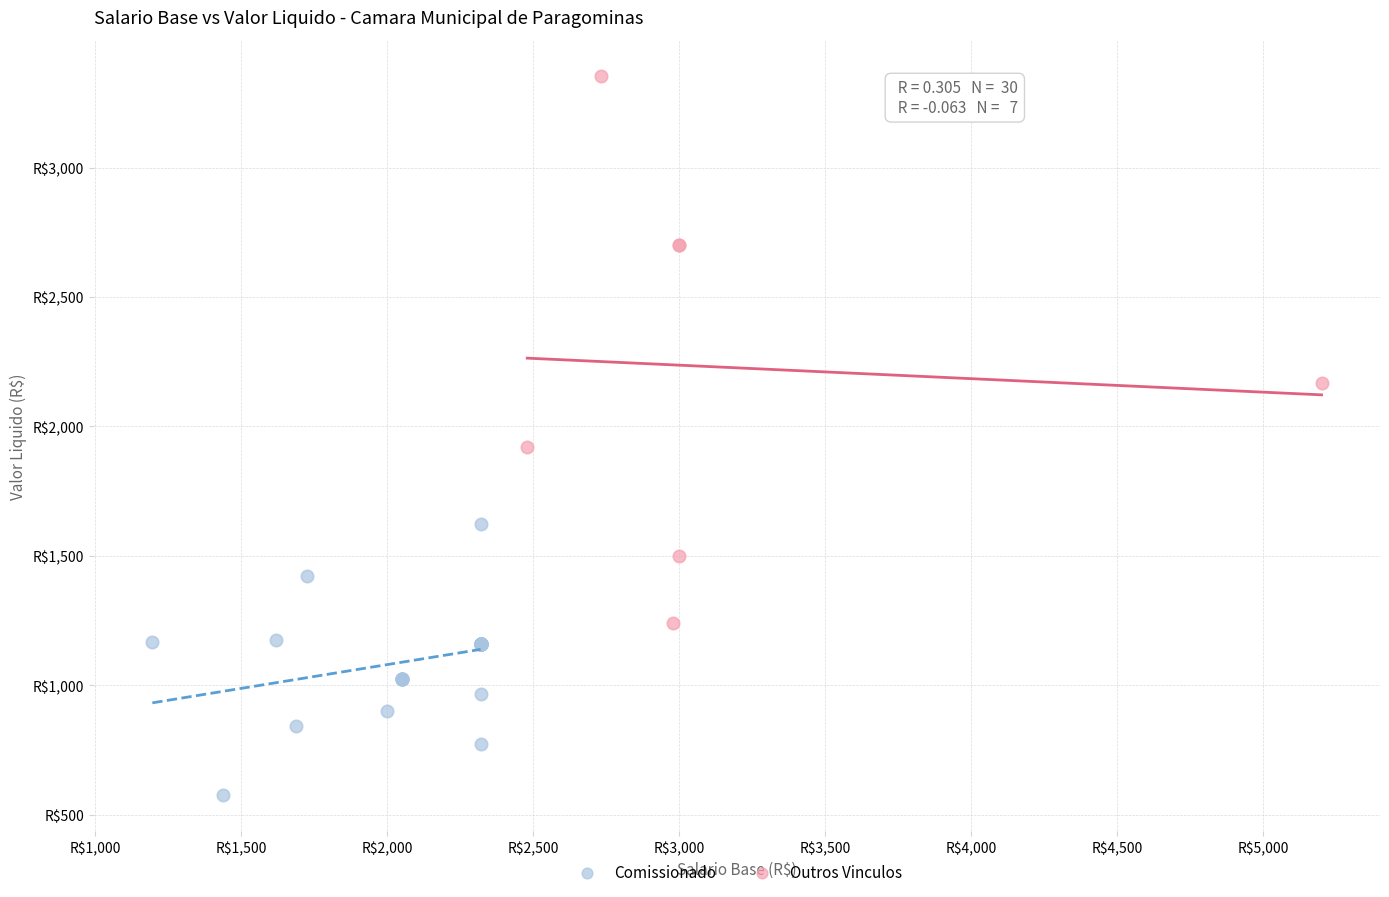

Which series reaches the minimum Y coordinate?

Comissionado